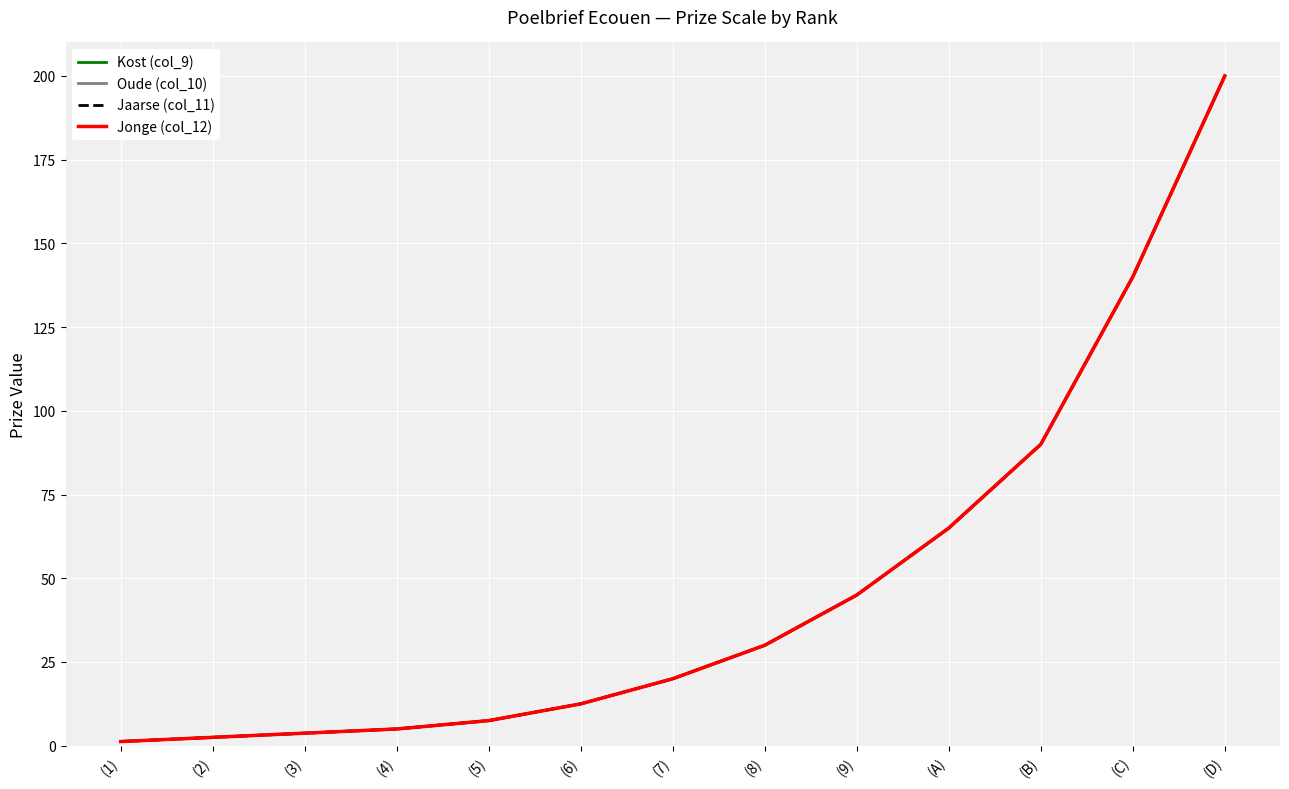

Is this an area chart (filled region under the line)?

No